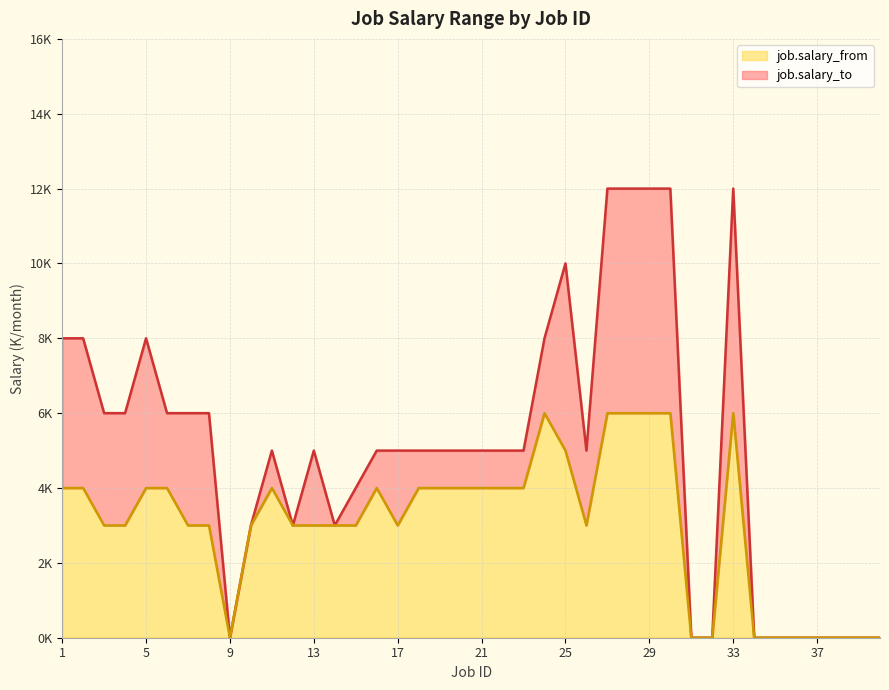

At how many categories does at least one series exceed 6?

10